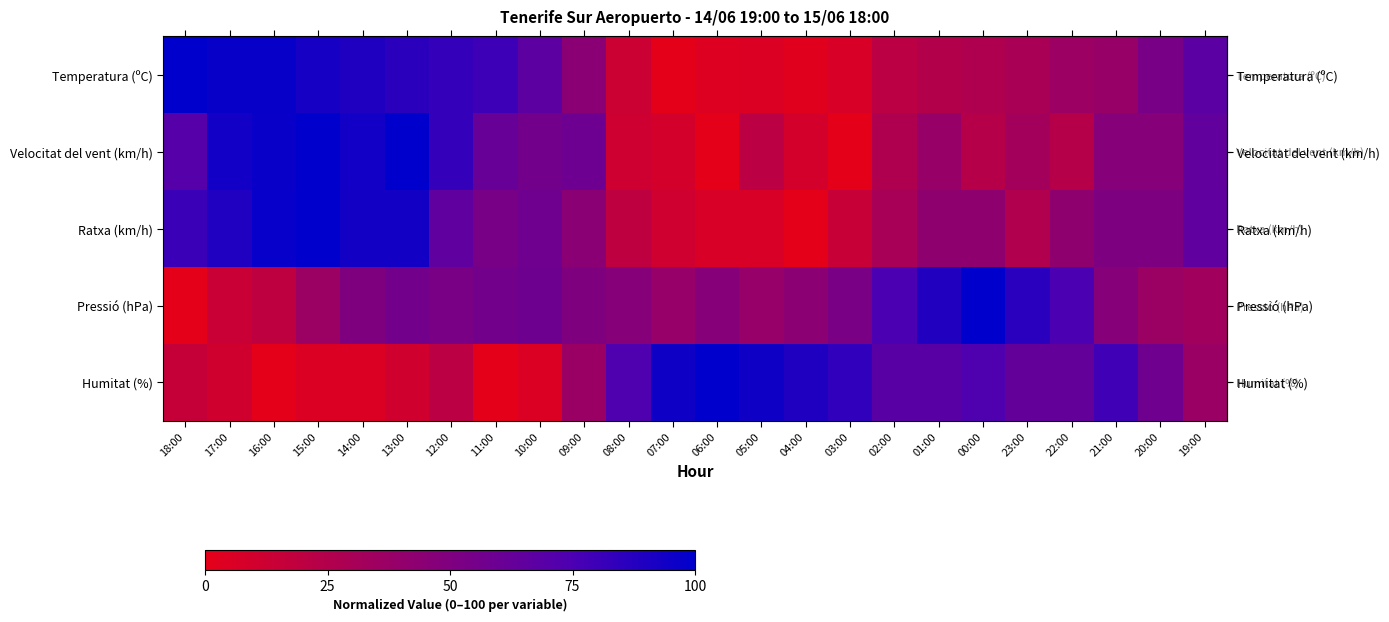

How many series are shown in this chart?

5